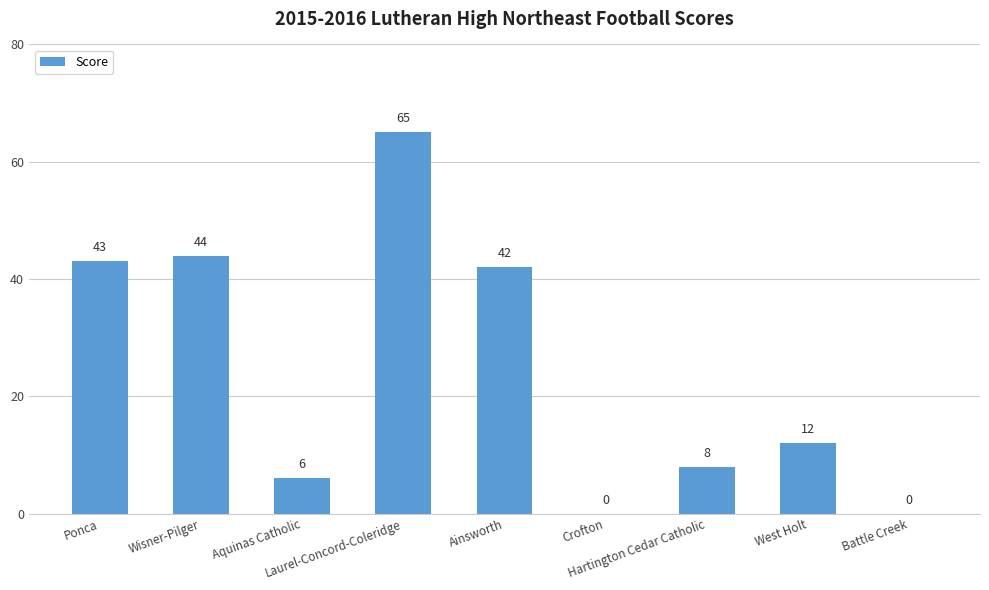

Read the value at Laurel-Concord-Coleridge, to the nearest 5.

65